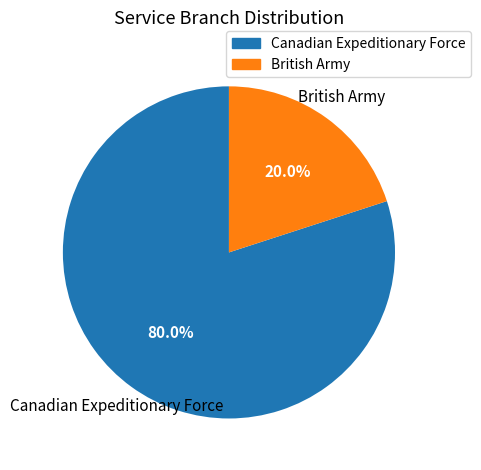

Is it true that British Army is 8% of the pie?

False